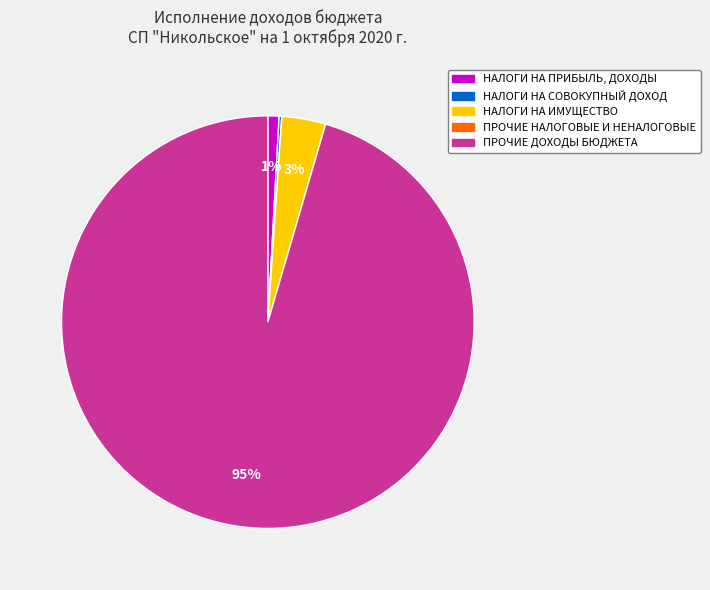

Is it true that НАЛОГИ НА ПРИБЫЛЬ, ДОХОДЫ is 1% of the pie?

True